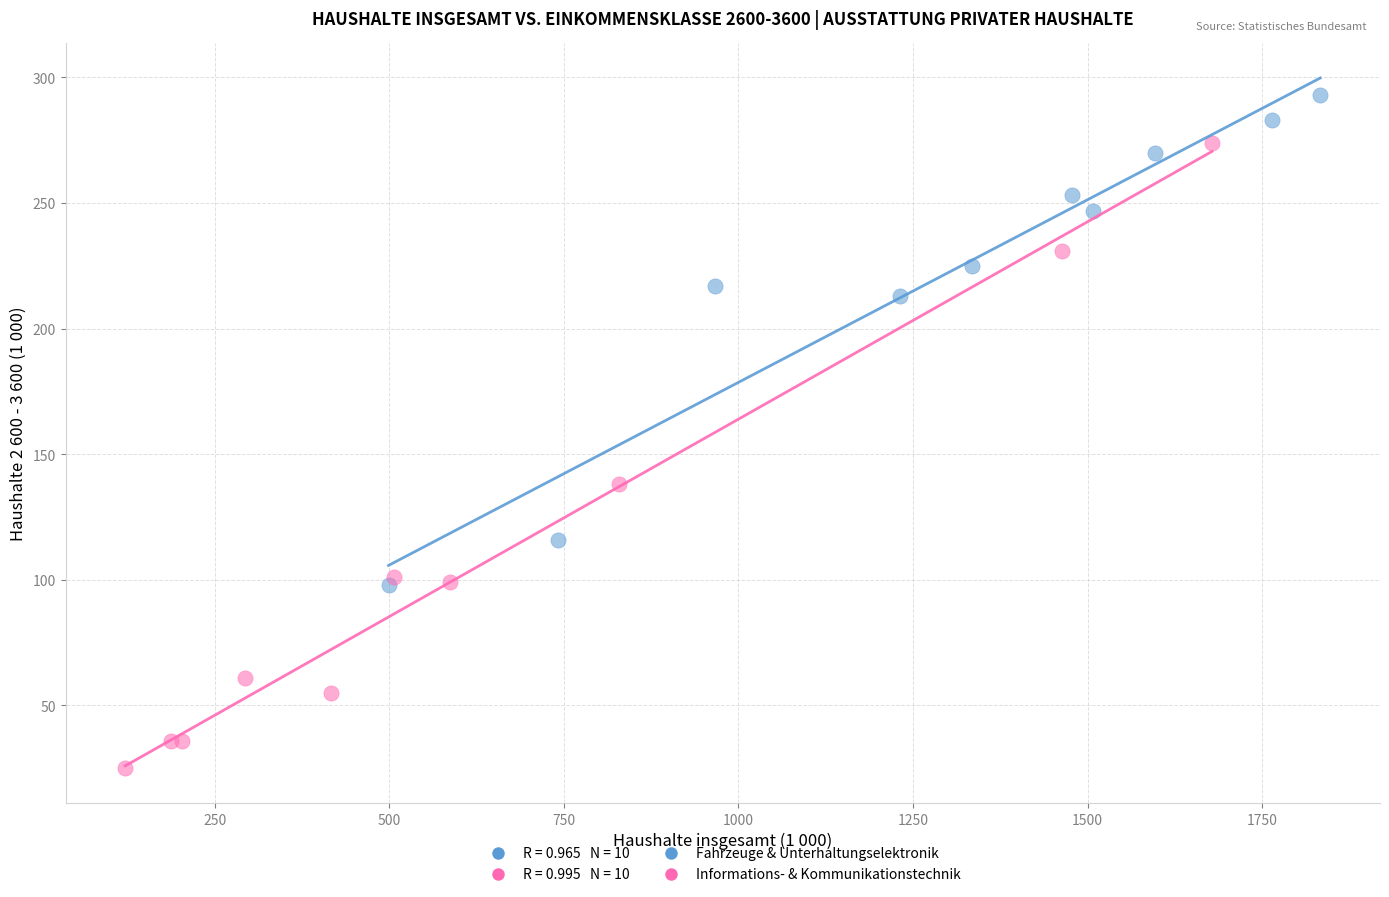

Which series has the widest spread of Y values?

Informations- & Kommunikationstechnik